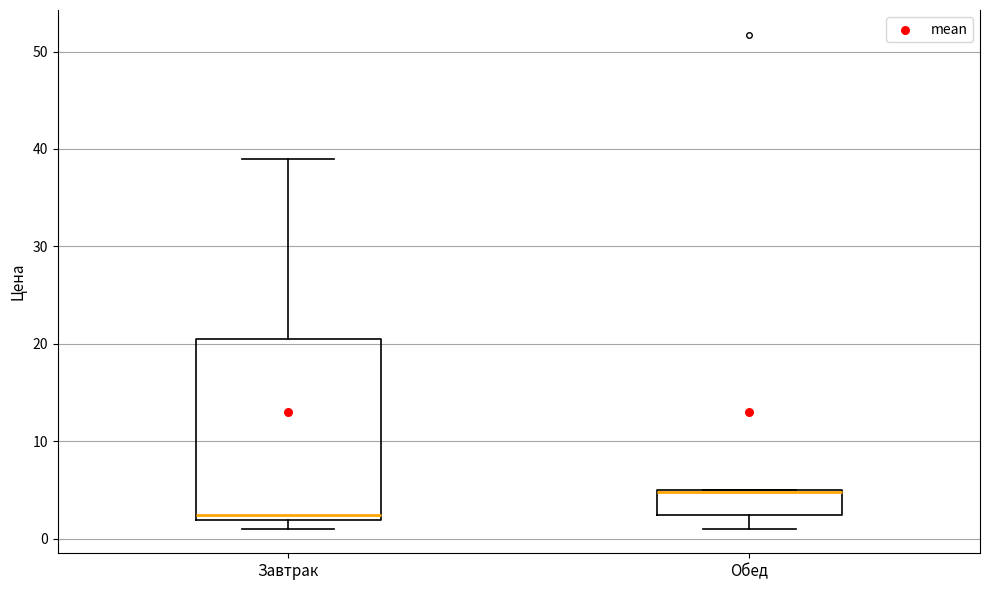

Where does the lower whisker of the box for Обед end on the y-axis? The values are not printed on the chart, so give them approximately, as read against the axis.

1